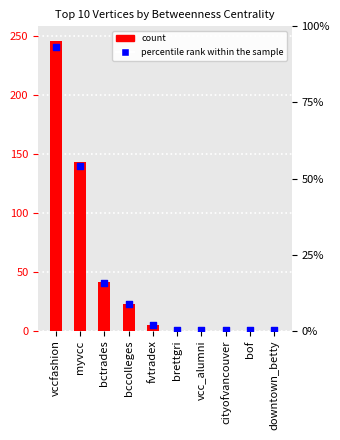

Which series contains the lowest Y value?

Betweenness Centrality